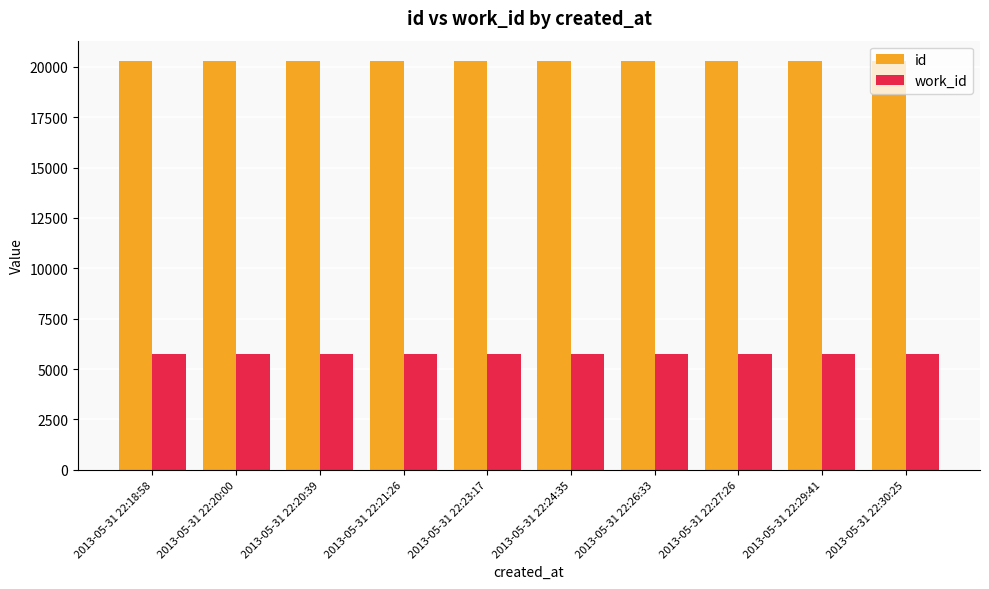

Which series has the largest total across all categories?

id